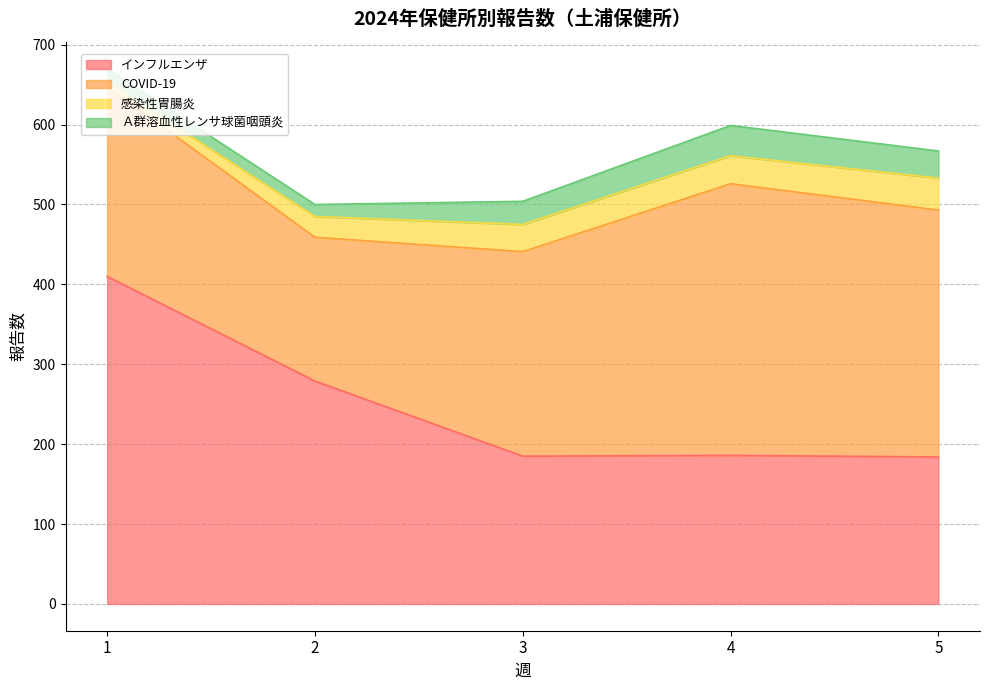

Which category has the highest value across all series?

1